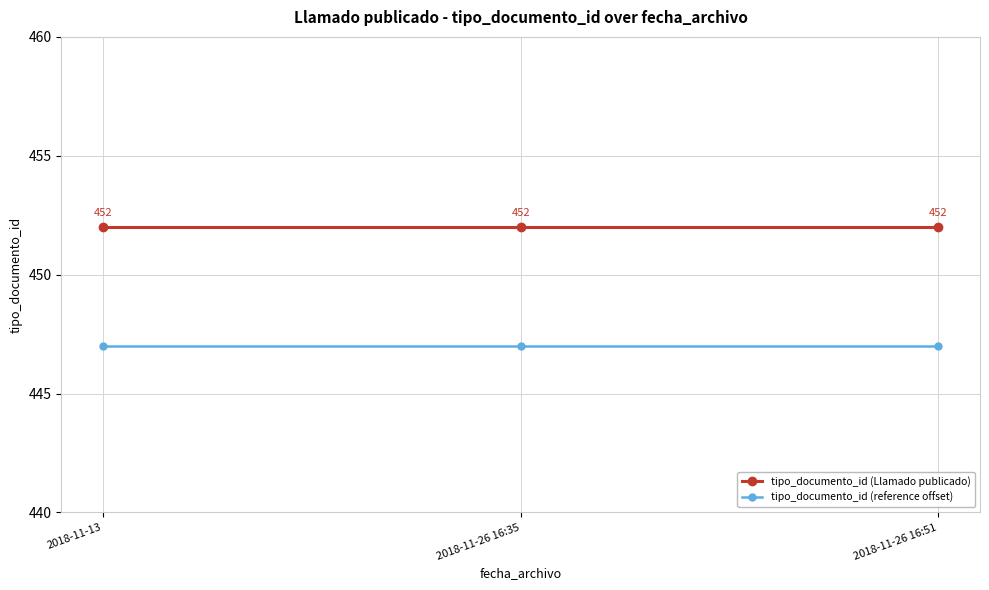

True or false: tipo_documento_id (Llamado publicado) has a value of 182 at 2018-11-26 16:35.

False